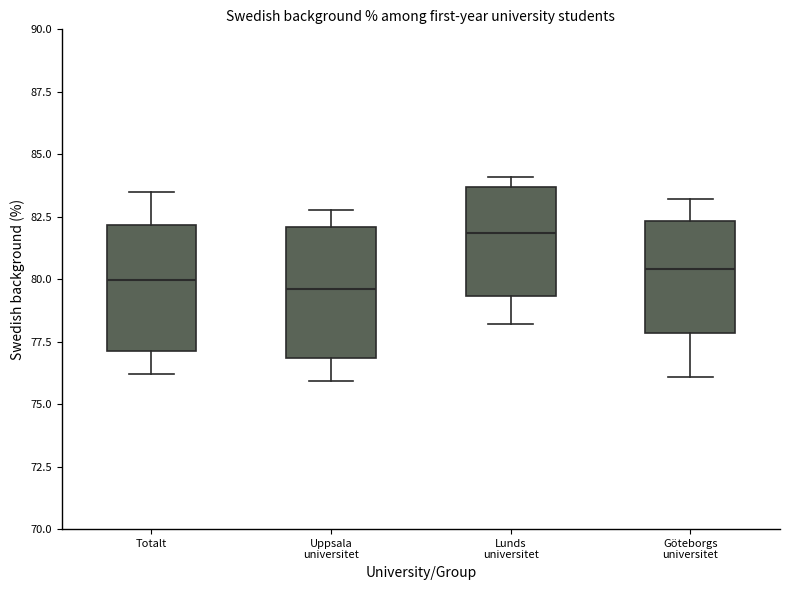

Where is the lower edge of the box for Göteborgs universitet on the y-axis? The values are not printed on the chart, so give them approximately, as read against the axis.

78.0